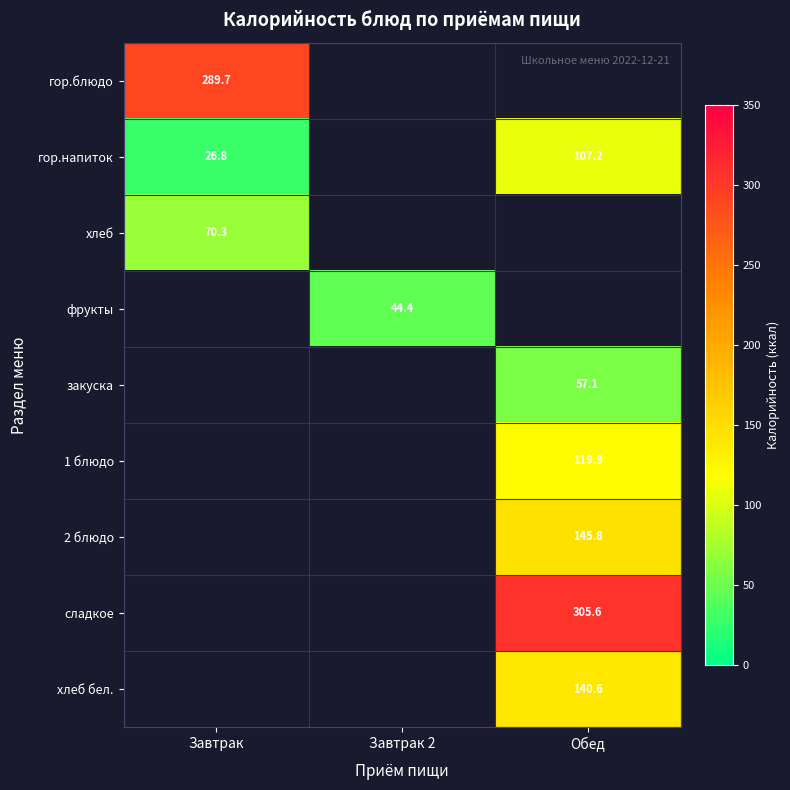

Which category has the highest value across all series?

Обед